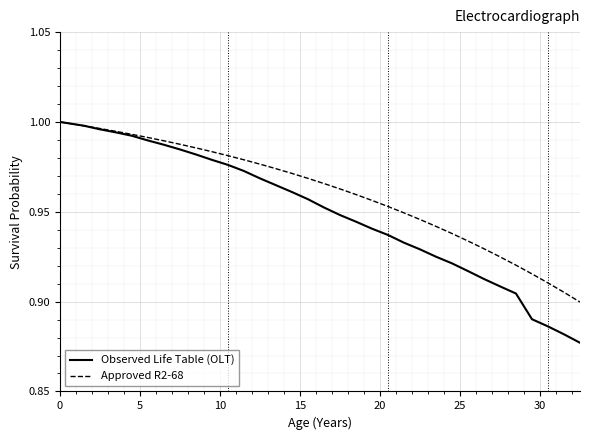

List the series in order of their overall mean, highest first.

Approved R2-68, Observed Life Table (OLT)